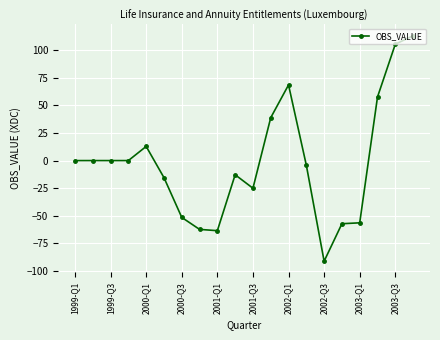

What is the difference between the maximum and minimum values?

204.3